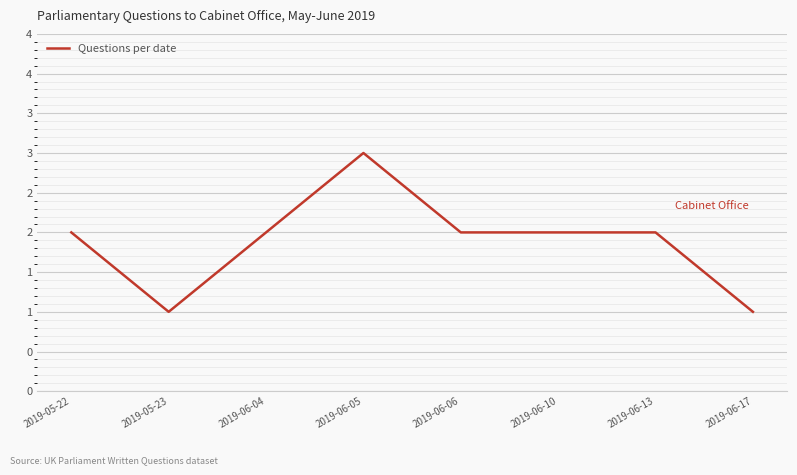

Is this an area chart (filled region under the line)?

No